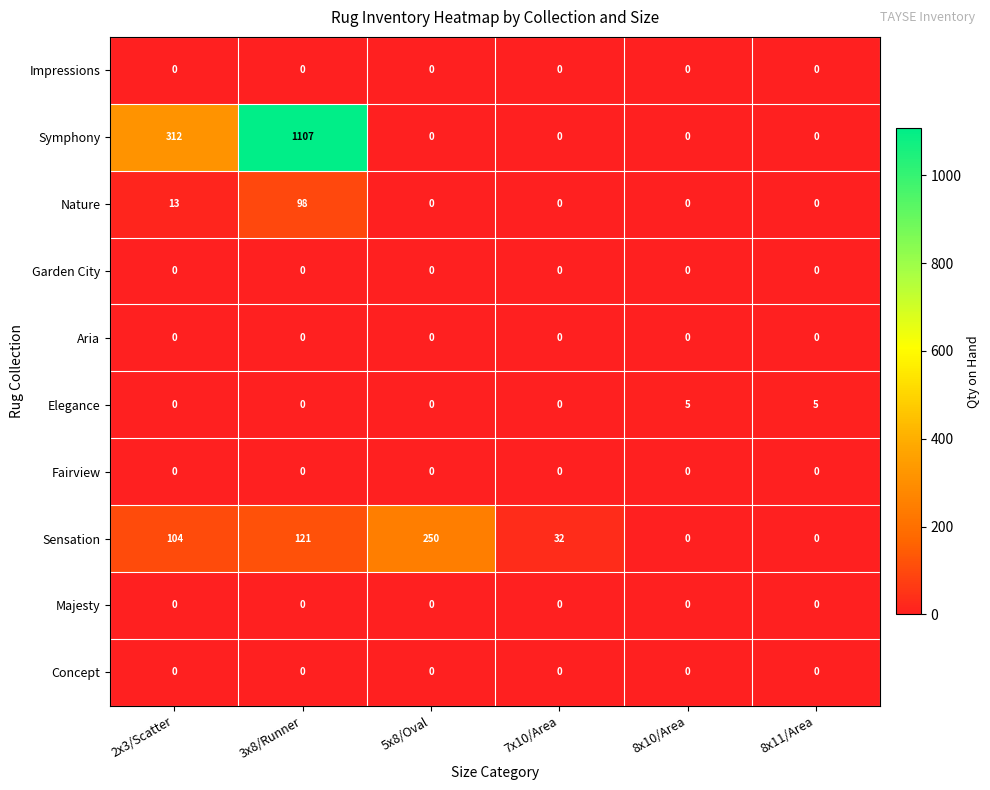

At which category is the sum across all series the highest?

3x8/Runner